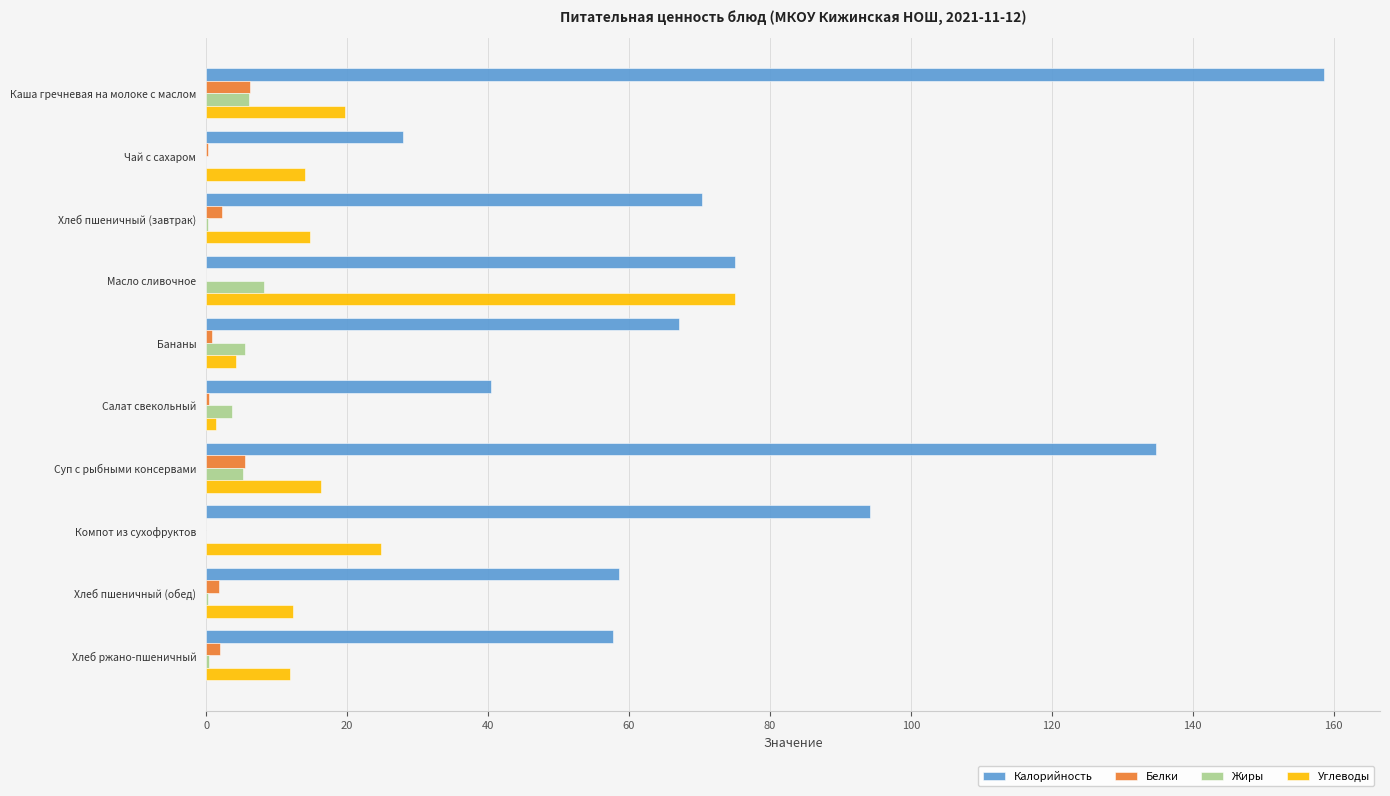

Which series has the largest total across all categories?

Калорийность